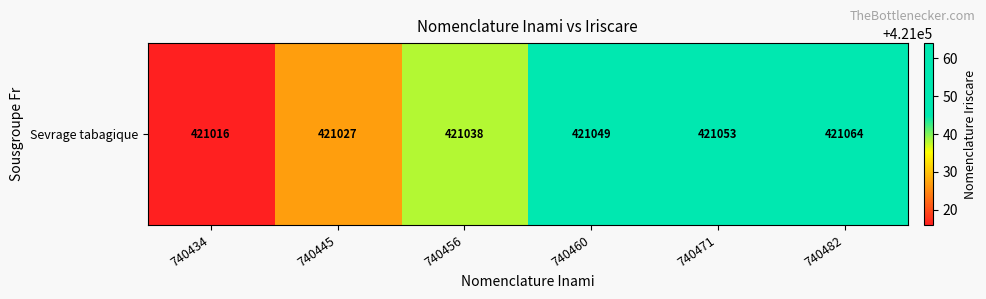

The chart shows a value of 421064 at 740482. True or false?

True